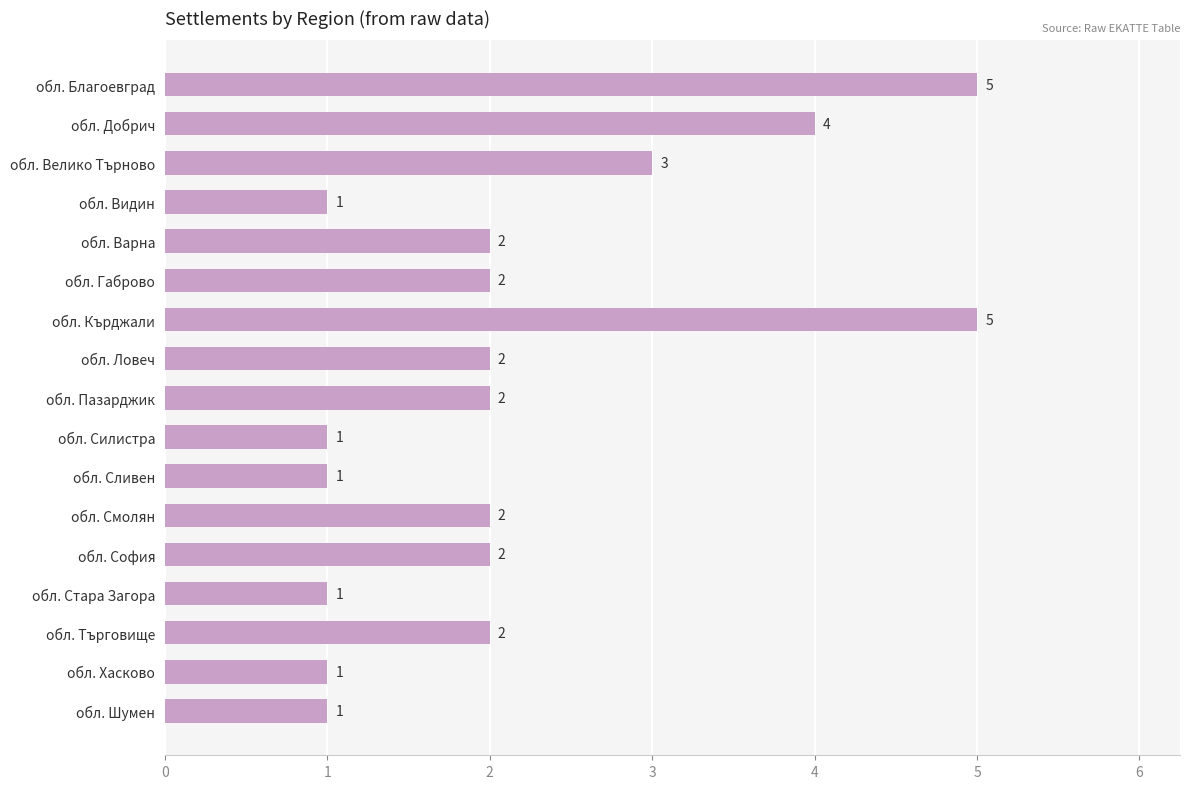

What is the greatest value displayed?

5